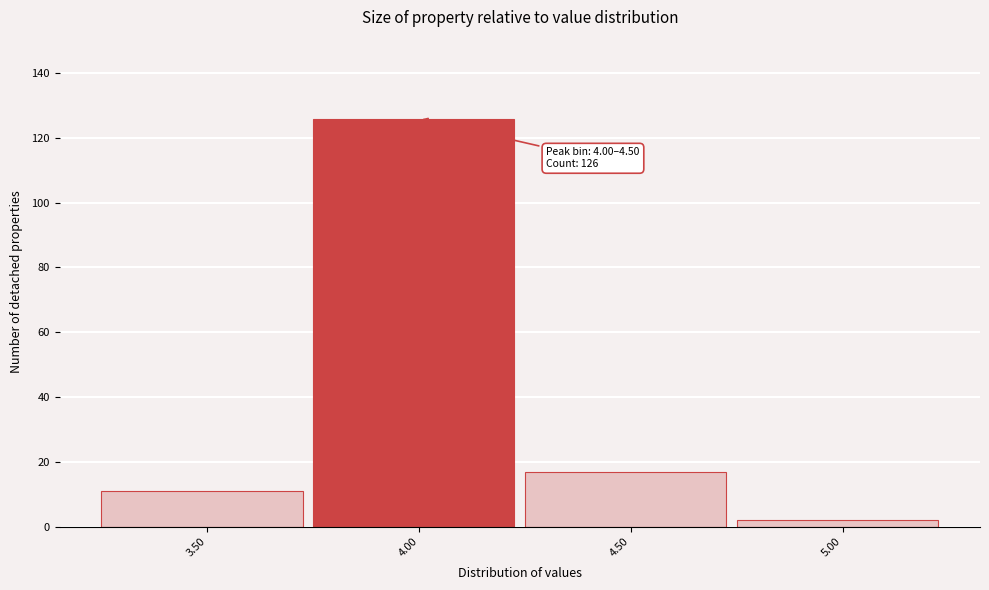

Reading left to right, list all the values displayed in this chart.

11	126	17	2